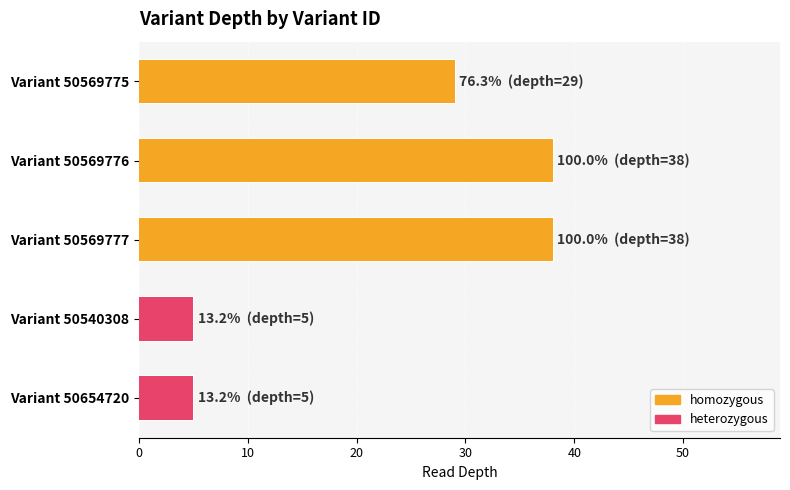

Reading right to left, extract all data points from this chart.

5	5	38	38	29